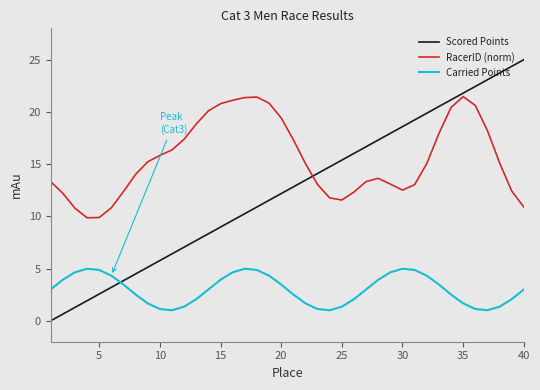

What is the maximum value for RacerID (norm)?

21.5